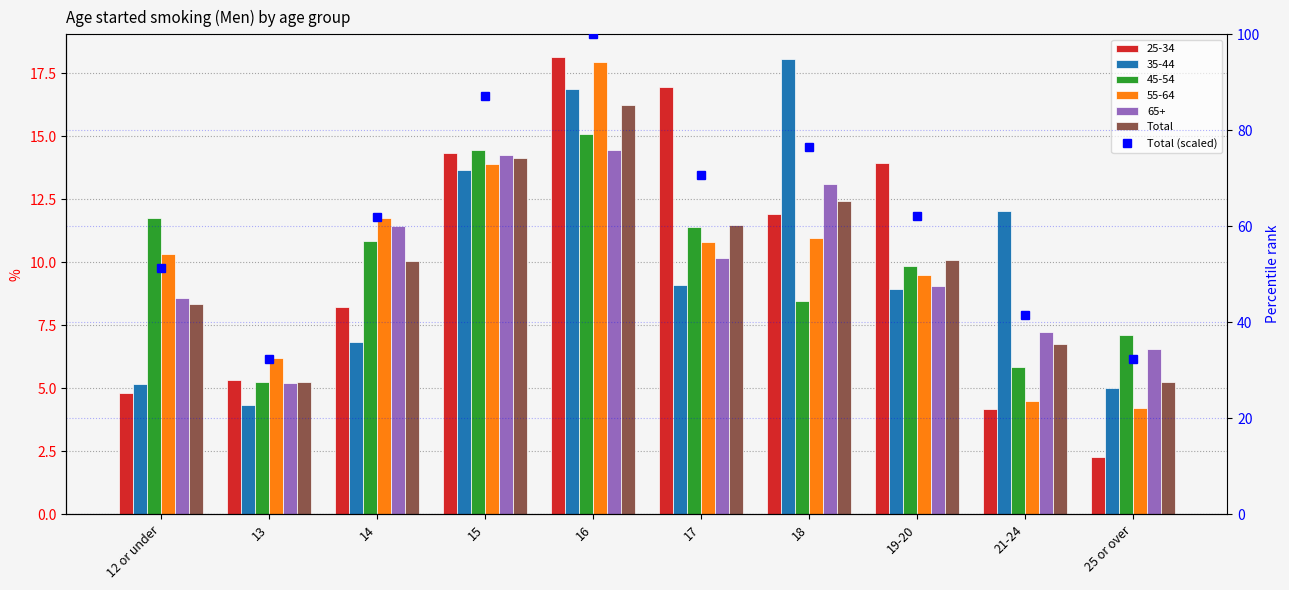

What is the sum of the Total (scaled) values at 18 and 14?

138.4